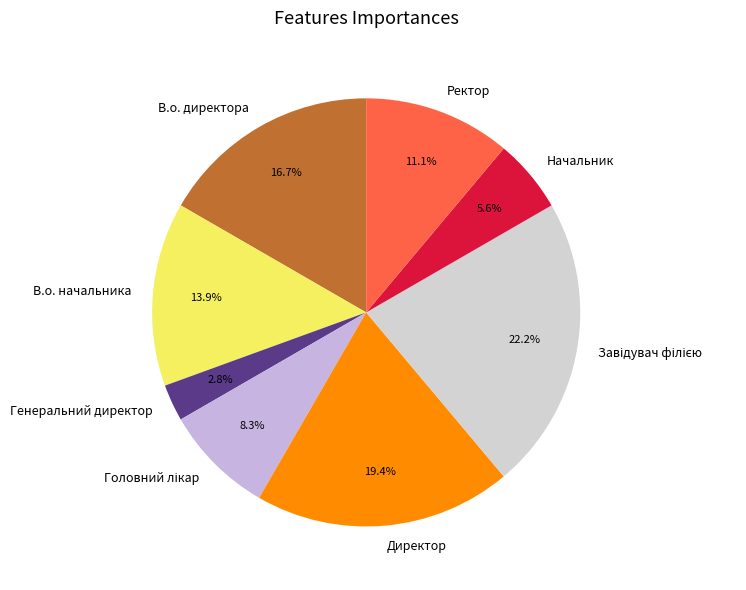

What is the ratio of the value at Ректор to the value at В.о. начальника?

0.8